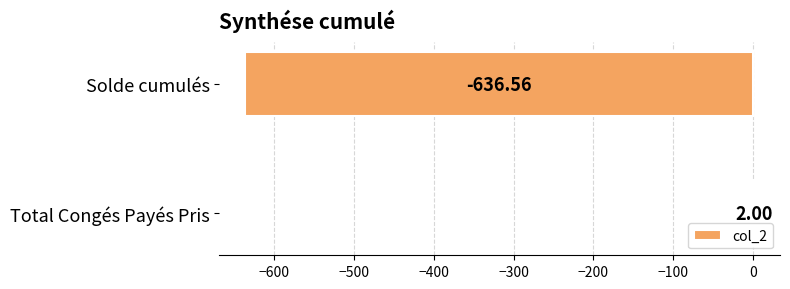

What is the greatest value displayed?

2.0